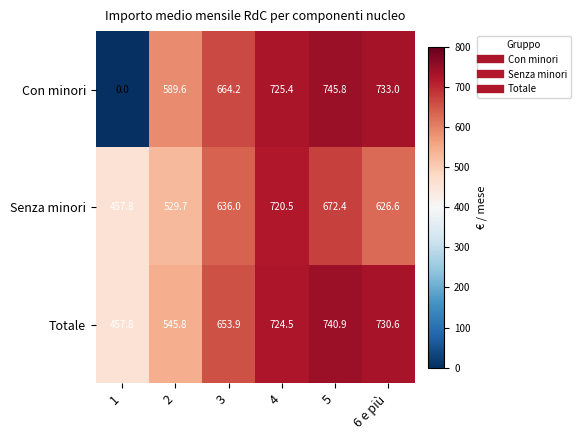

Reading right to left, extract all data points from this chart.

Con minori: 6 e più=733.0	5=745.8	4=725.4	3=664.2	2=589.6	1=0.0
Senza minori: 6 e più=626.6	5=672.4	4=720.5	3=636.0	2=529.7	1=457.8
Totale: 6 e più=730.6	5=740.9	4=724.5	3=653.9	2=545.8	1=457.8